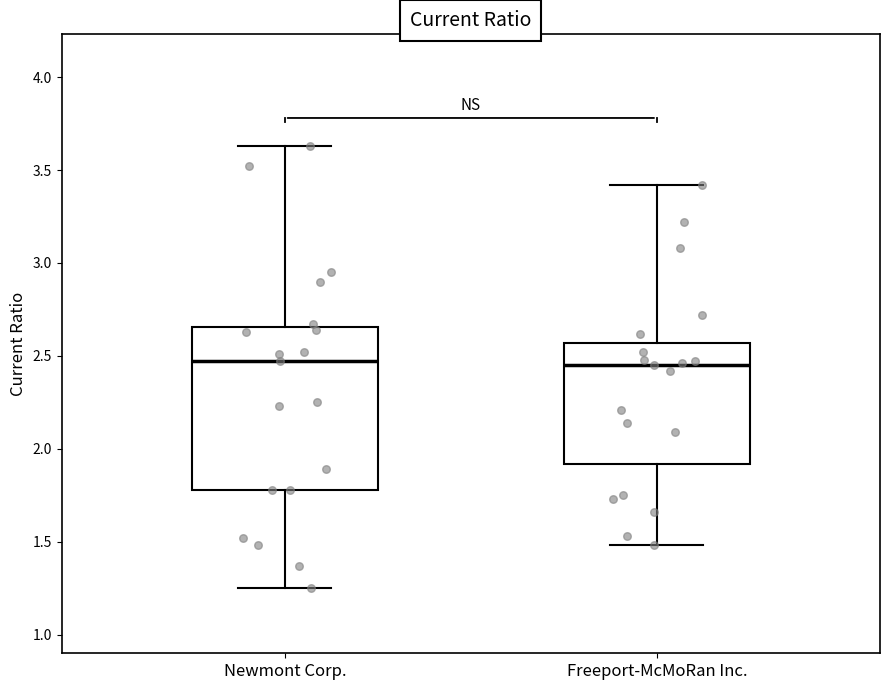

Reading left to right, read every box against the y-axis: the position of its median line, the range the box covers, and the ends of its whiskers. The values are not printed on the chart, so give them approximately, as read against the axis.

Newmont Corp.: median 2.45, box 1.80 to 2.65, whiskers 1.25 to 3.65
Freeport-McMoRan Inc.: median 2.45, box 1.90 to 2.55, whiskers 1.50 to 3.40